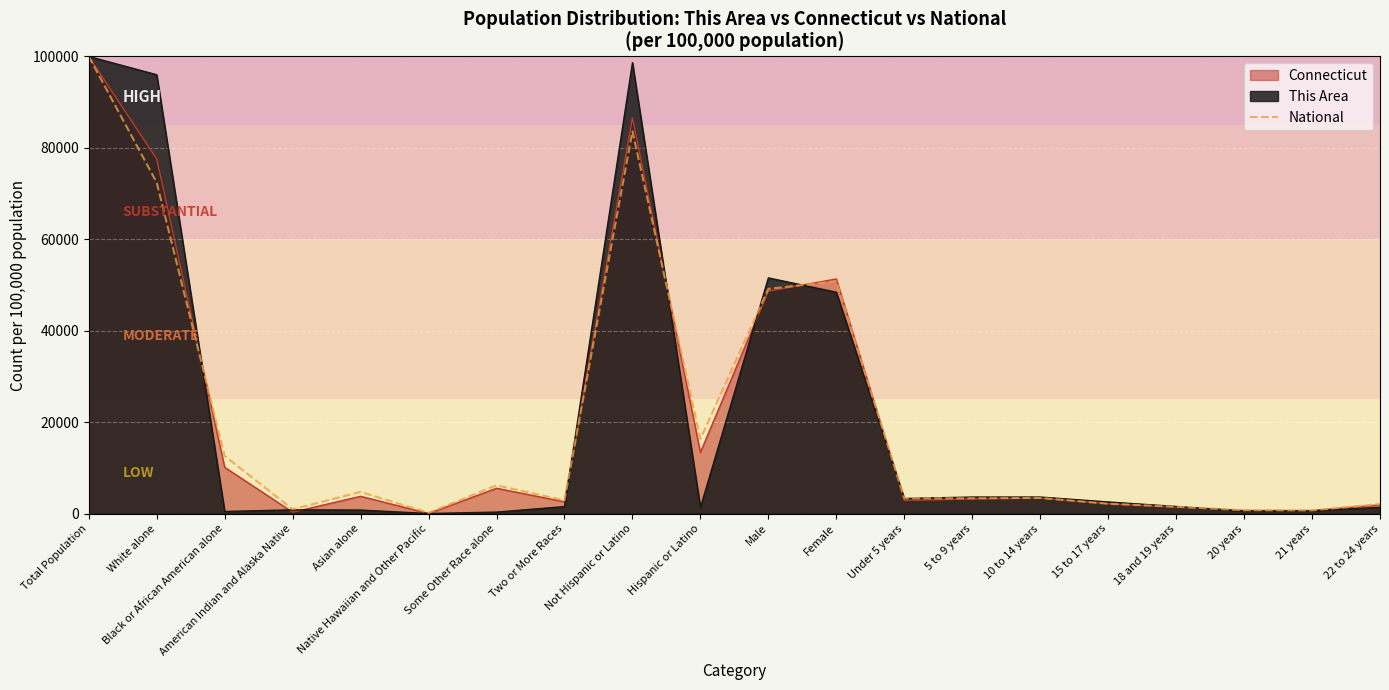

Which category has the lowest value across all series?

Native Hawaiian and Other Pacific